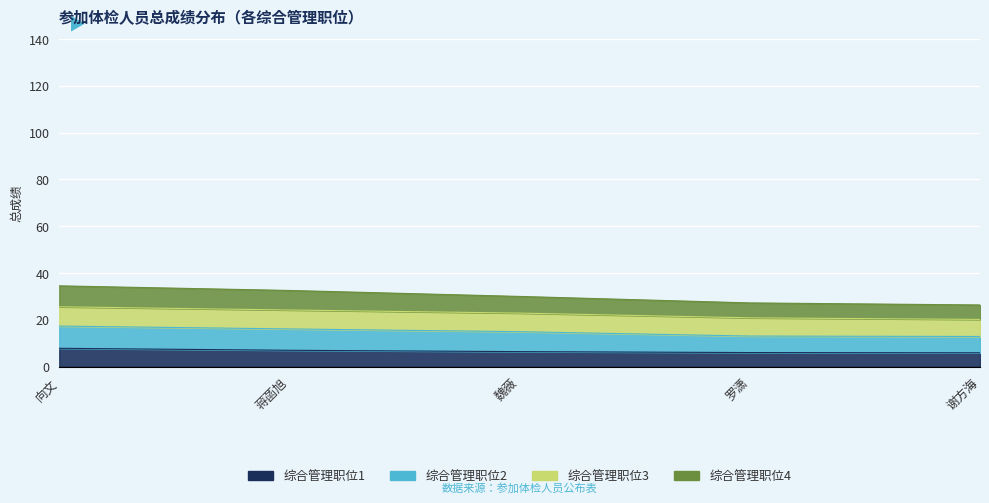

Does the chart display data point markers on the line(s)?

No